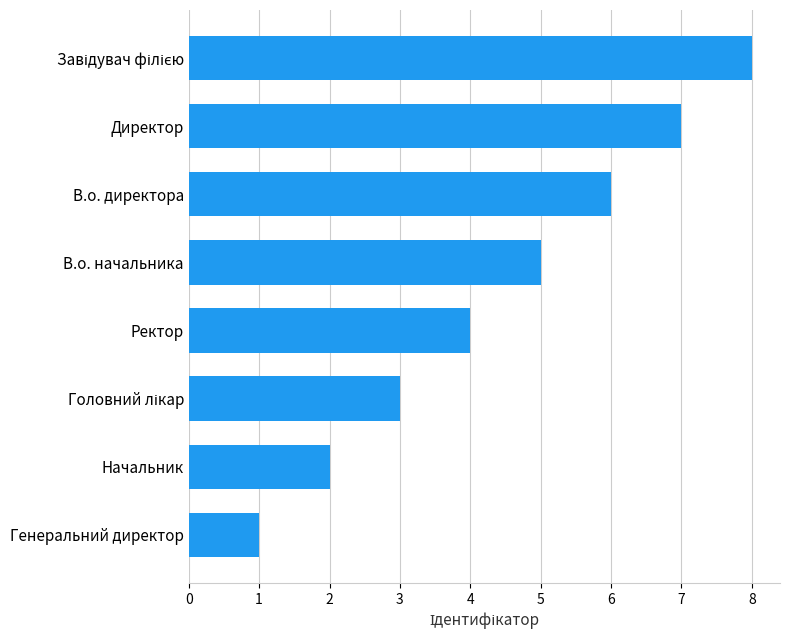

The value at Директор is 5. True or false?

False